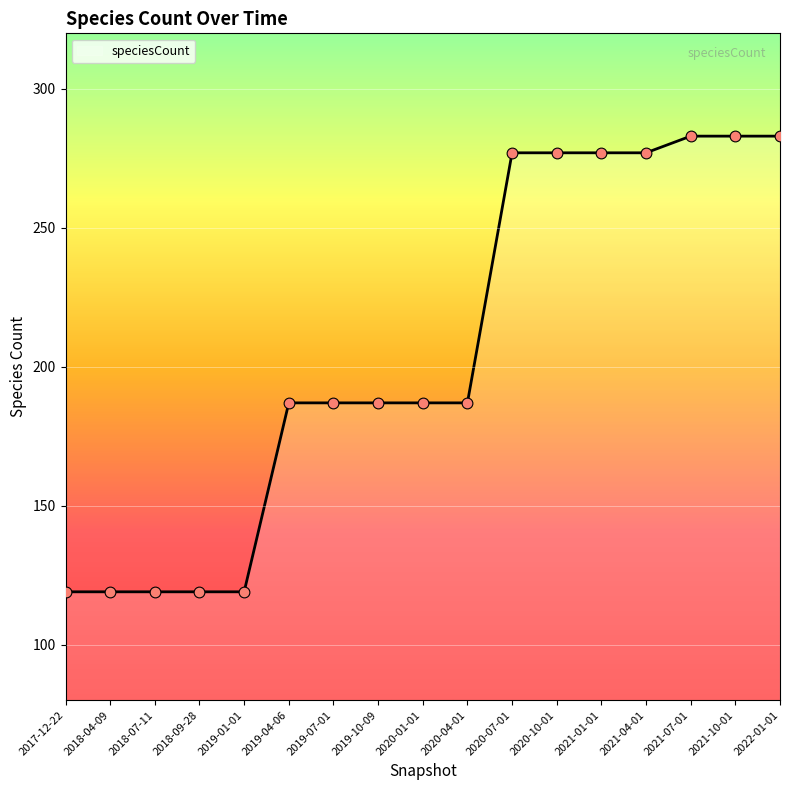

What is the change in value from 2017-12-22 to 2021-01-01?

+158